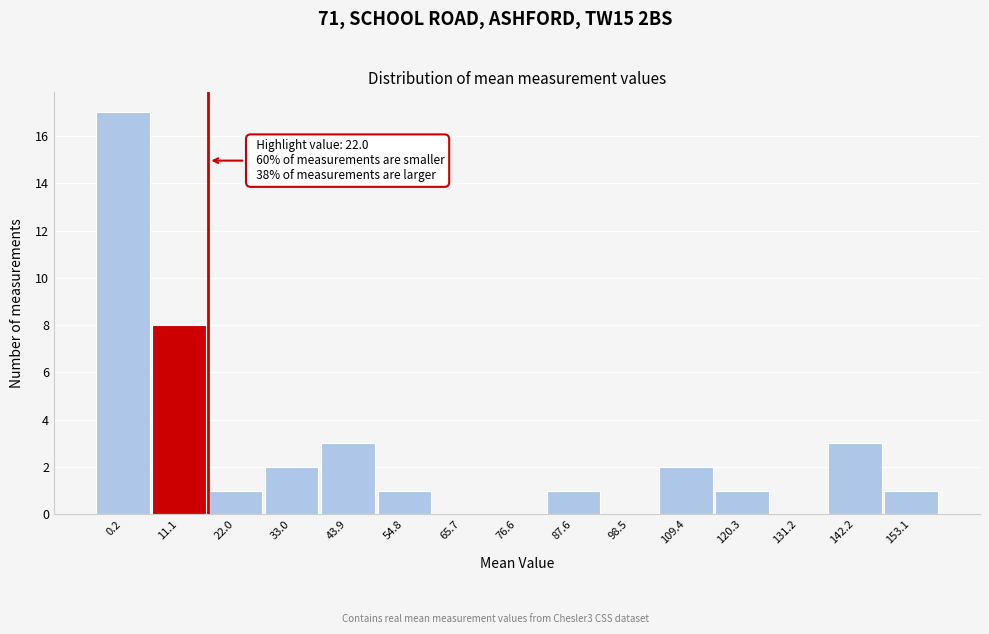

Reading left to right, list all the values displayed in this chart.

0.2=17	11.1=8	22.0=1	33.0=2	43.9=3	54.8=1	65.7=0	76.6=0	87.6=1	98.5=0	109.4=2	120.3=1	131.2=0	142.2=3	153.1=1